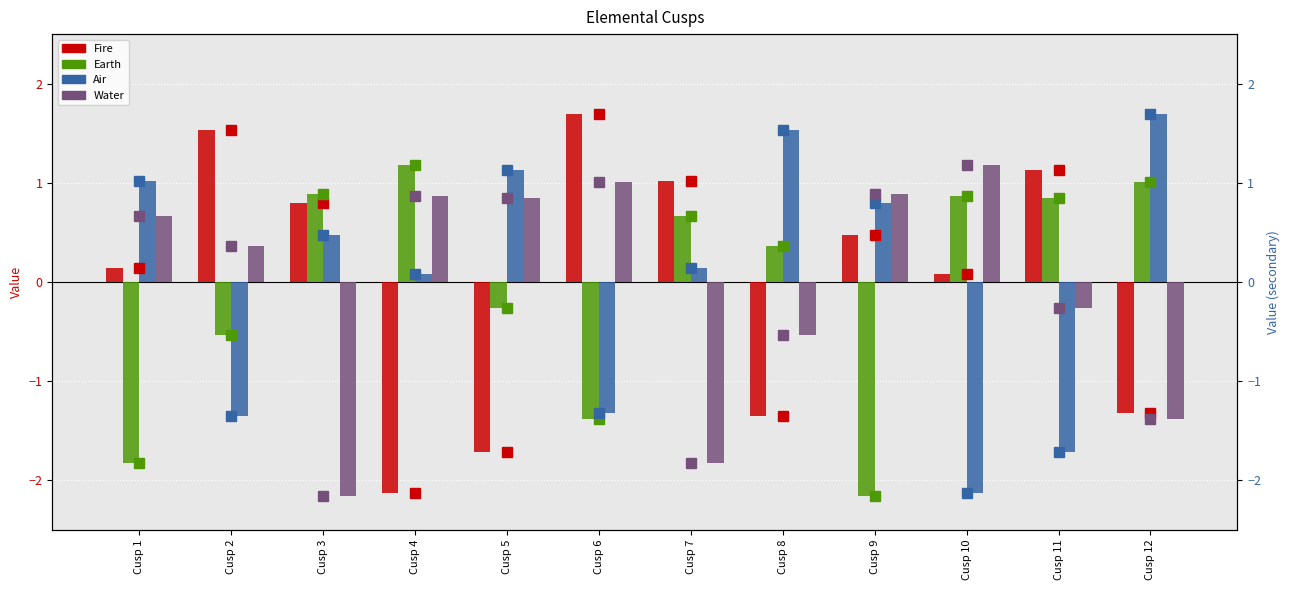

At which label is Water closest to 0?

Cusp 11